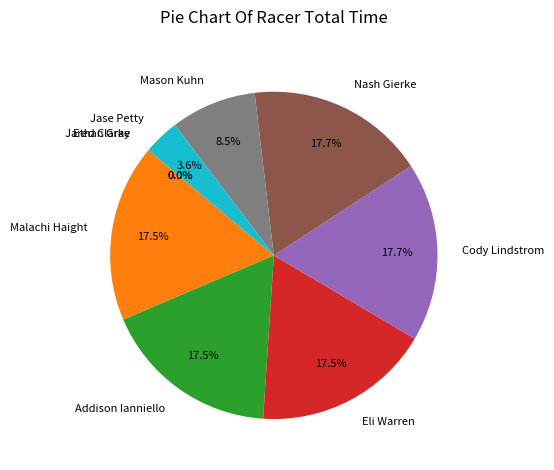

What portion of the pie excludes Malachi Haight?

82.5%